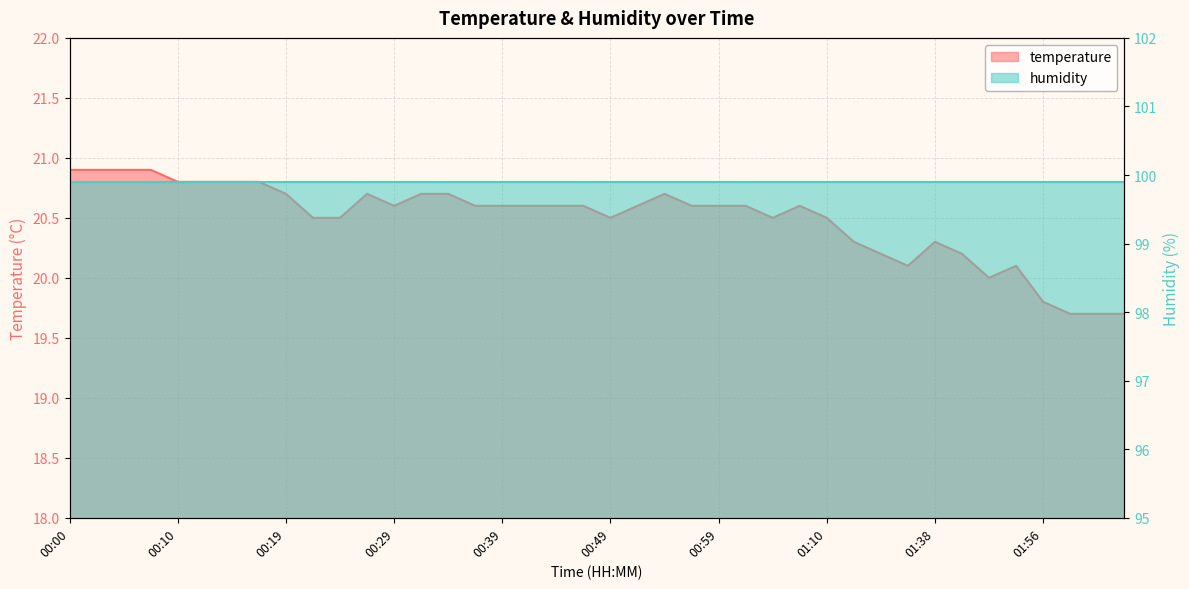

The value at 01:01 is 20.6. True or false?

True